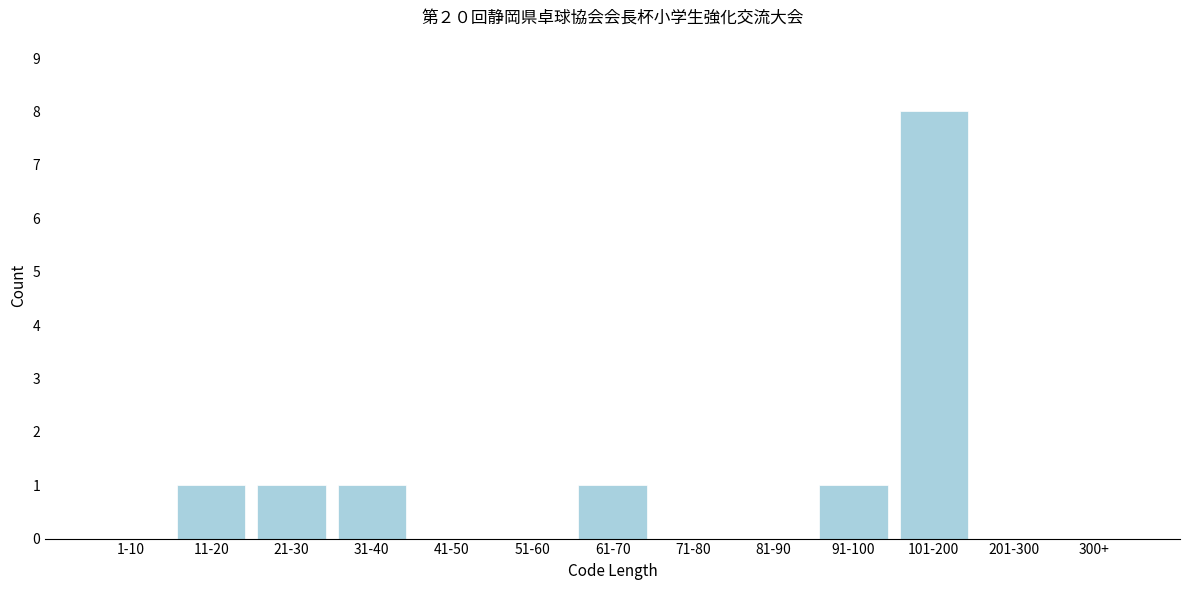

Reading right to left, what are all the values shown in this chart?

300+=0	201-300=0	101-200=8	91-100=1	81-90=0	71-80=0	61-70=1	51-60=0	41-50=0	31-40=1	21-30=1	11-20=1	1-10=0